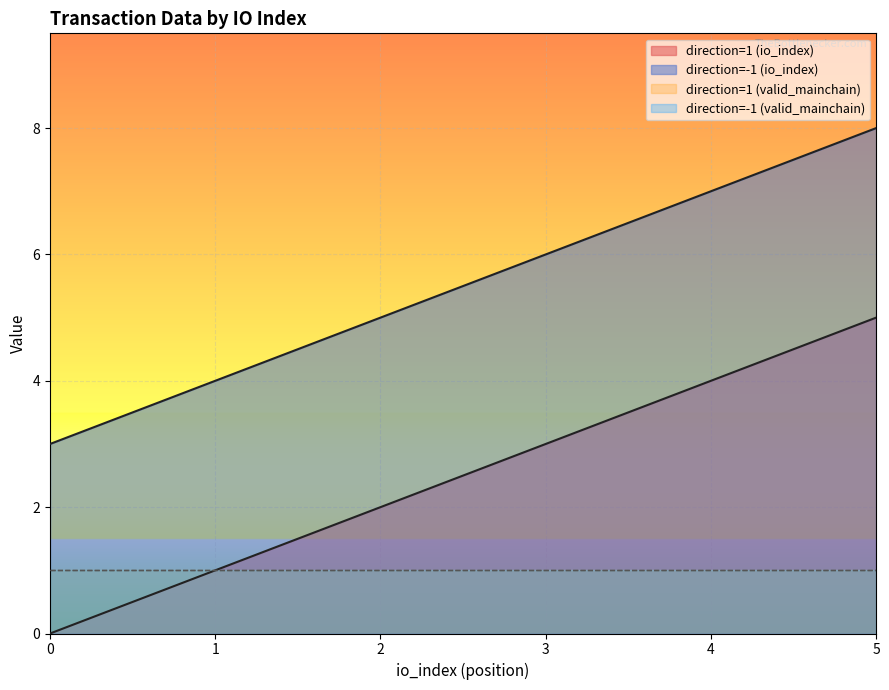

Which series has the widest spread of values?

io_index